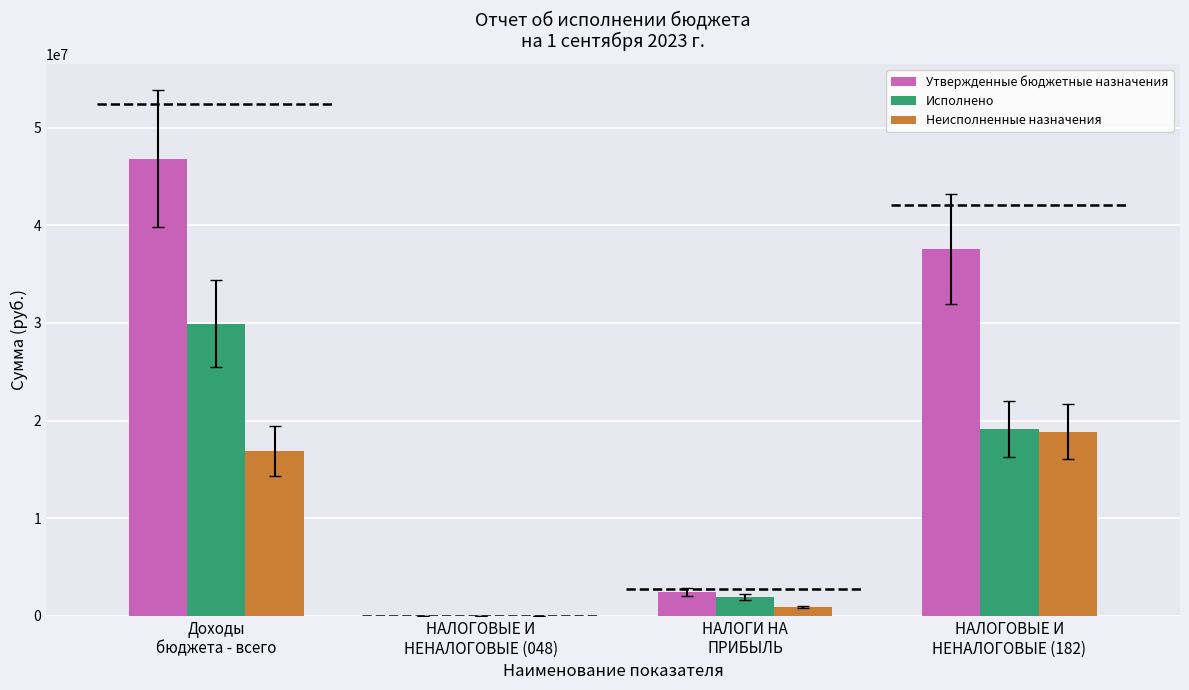

Between Доходы
бюджета - всего and НАЛОГОВЫЕ И
НЕНАЛОГОВЫЕ (182), which series saw the biggest shift?

Исполнено